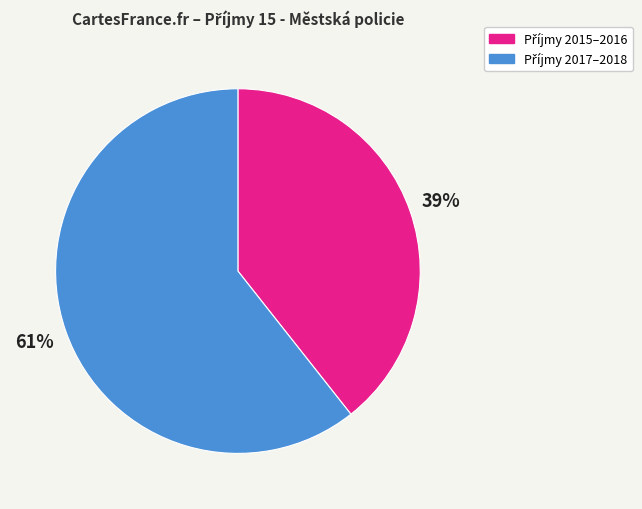

How many segments does this pie chart have?

2